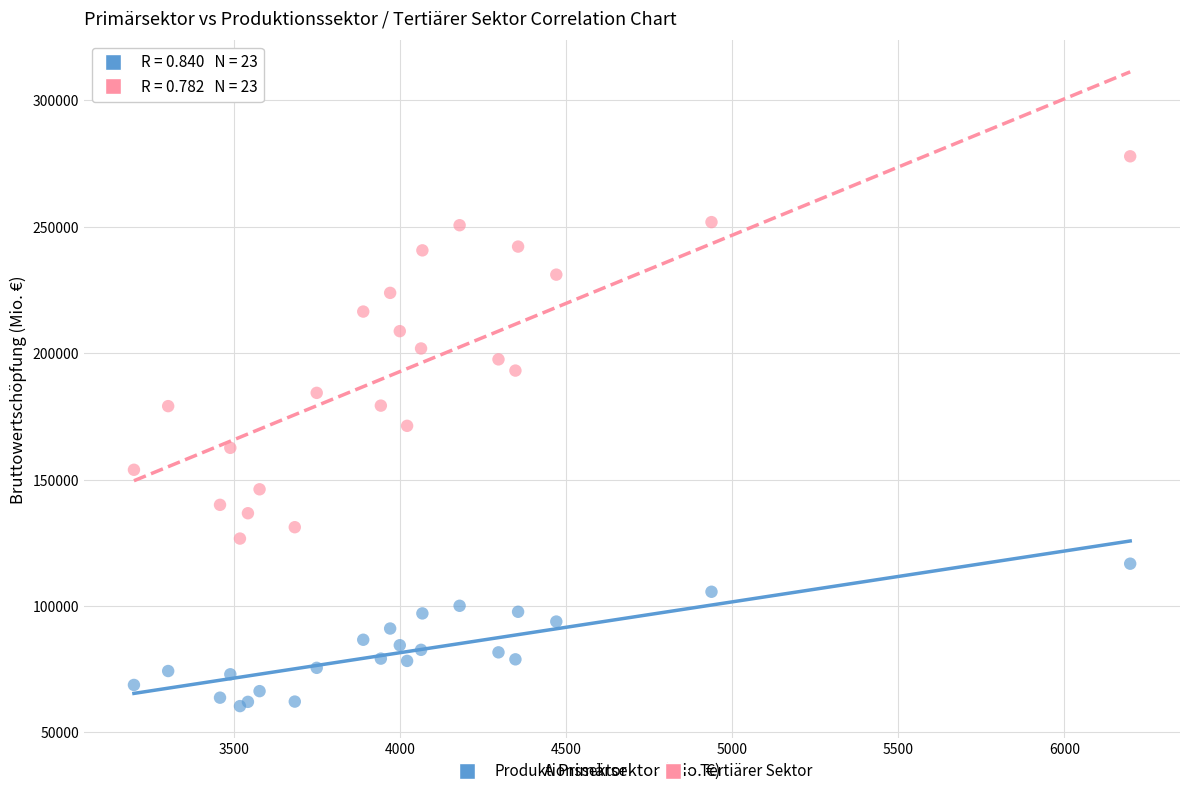

Which series contains the highest Y value?

Tertiärer Sektor